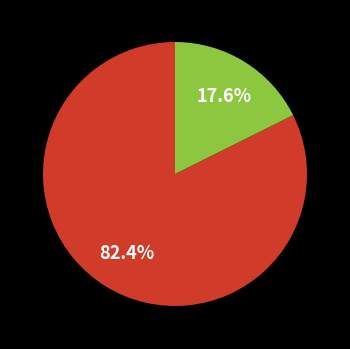

To the nearest percent, what is the difference between the largest and smallest slice percentages?

65%